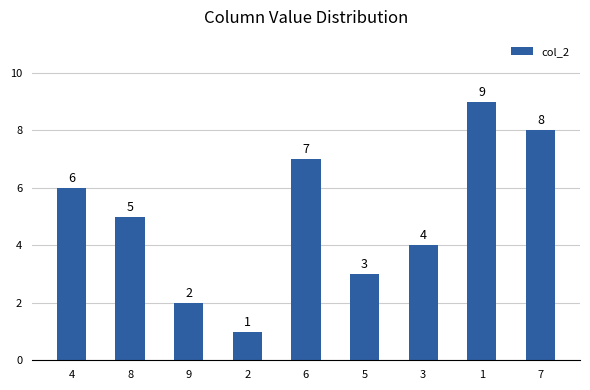

What is the change in value from 4 to 5?

-3